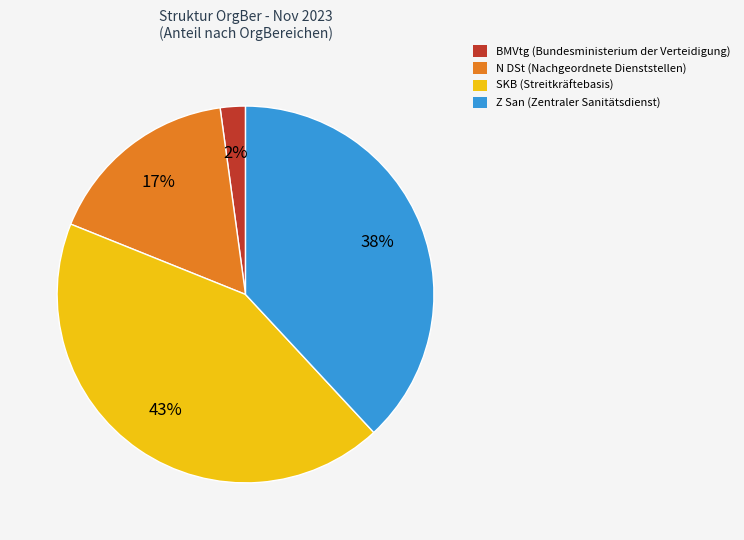

Is there any slice that represents more than half of the pie?

No